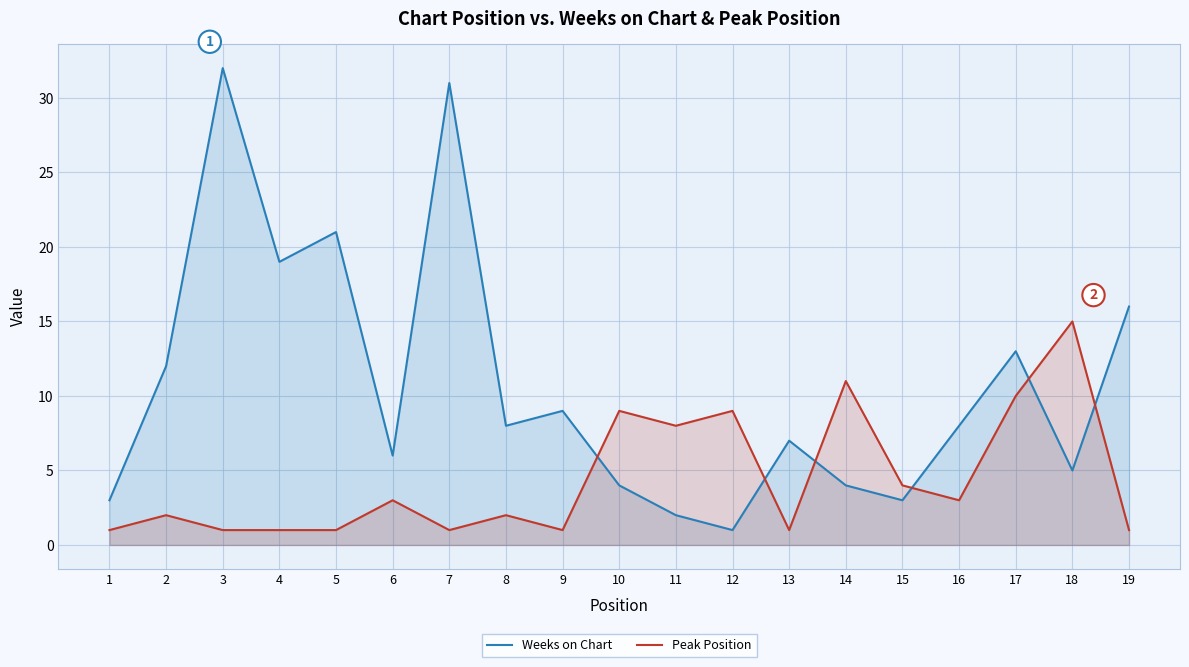

How many interior local peaks does the Peak Position series have?

7